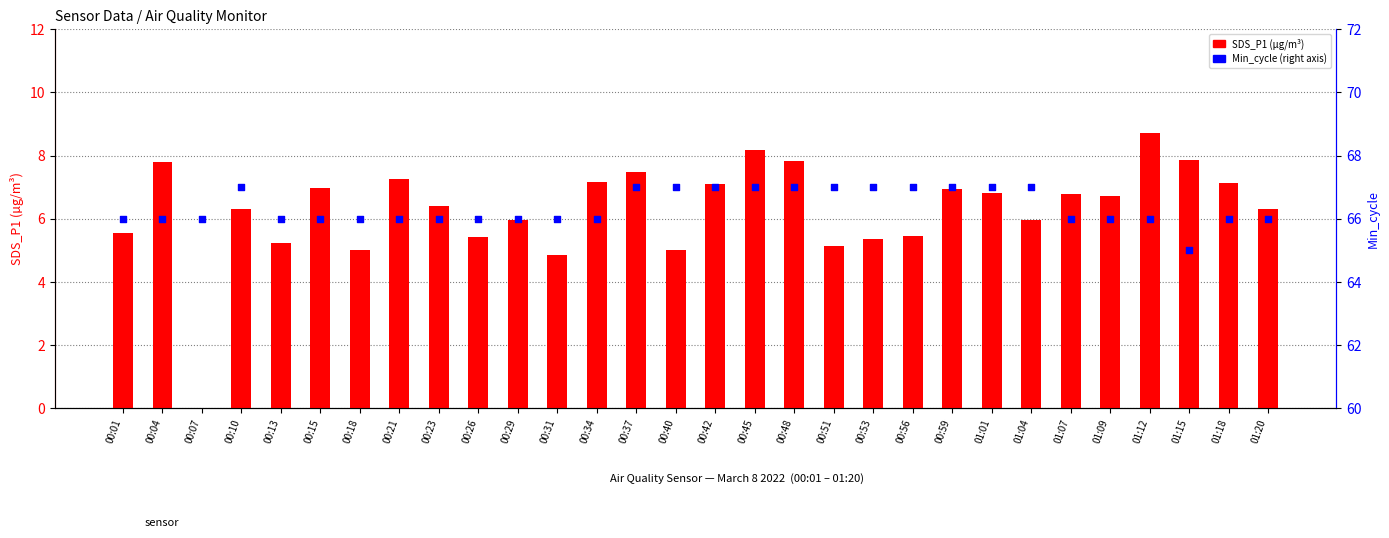

Which series has the largest total across all categories?

Min_cycle